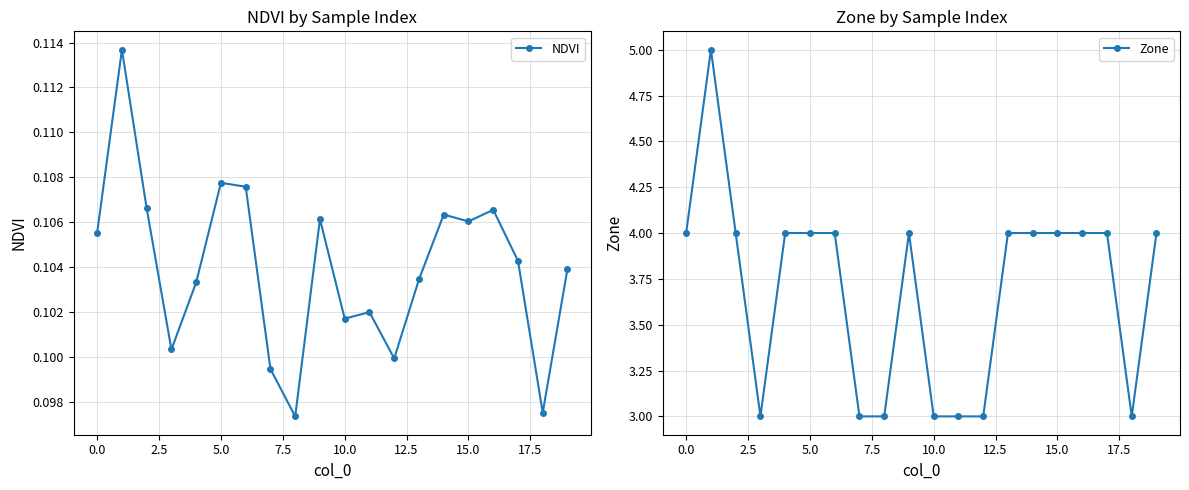

True or false: Zone has more than 1 interior local peaks.

True